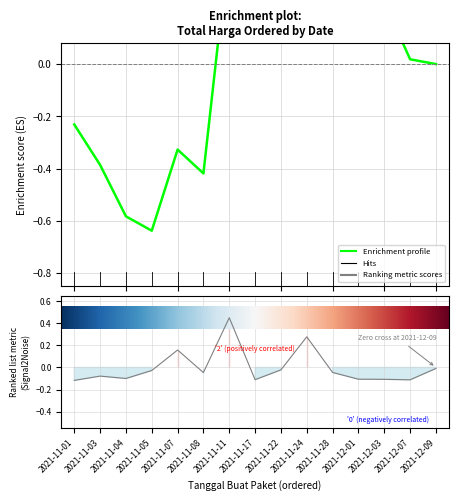

True or false: there are more than 2 points higher than both neighbors.

True